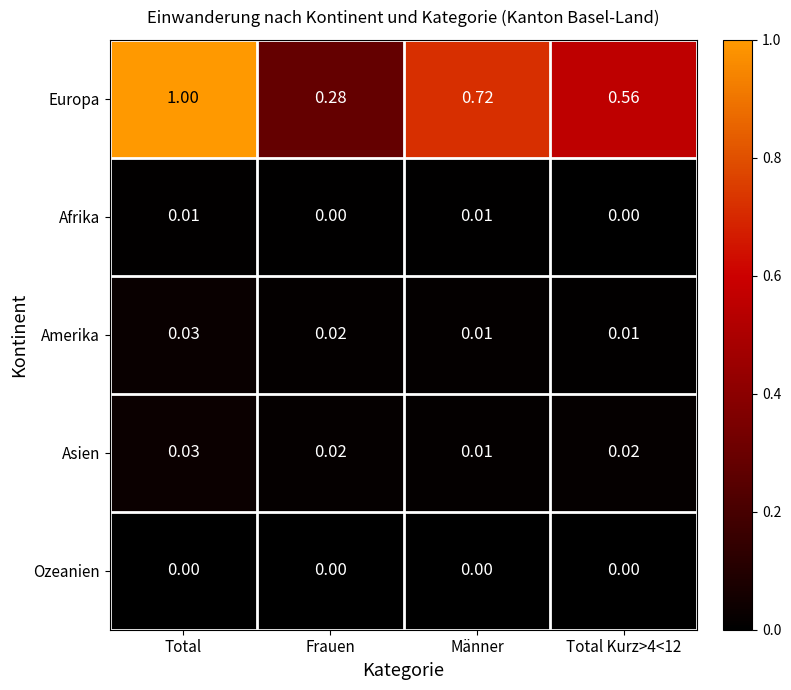

At which label is Europa closest to 0?

Frauen